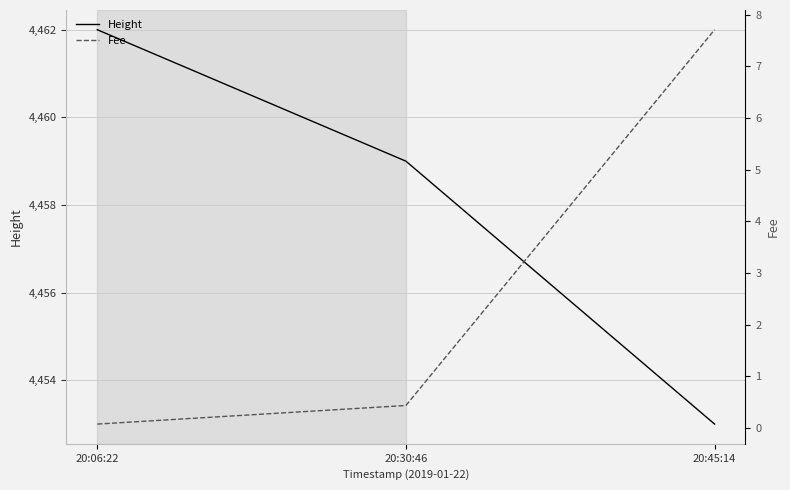

Rank the series at 20:06:22 from highest to lowest value.

Height, Fee